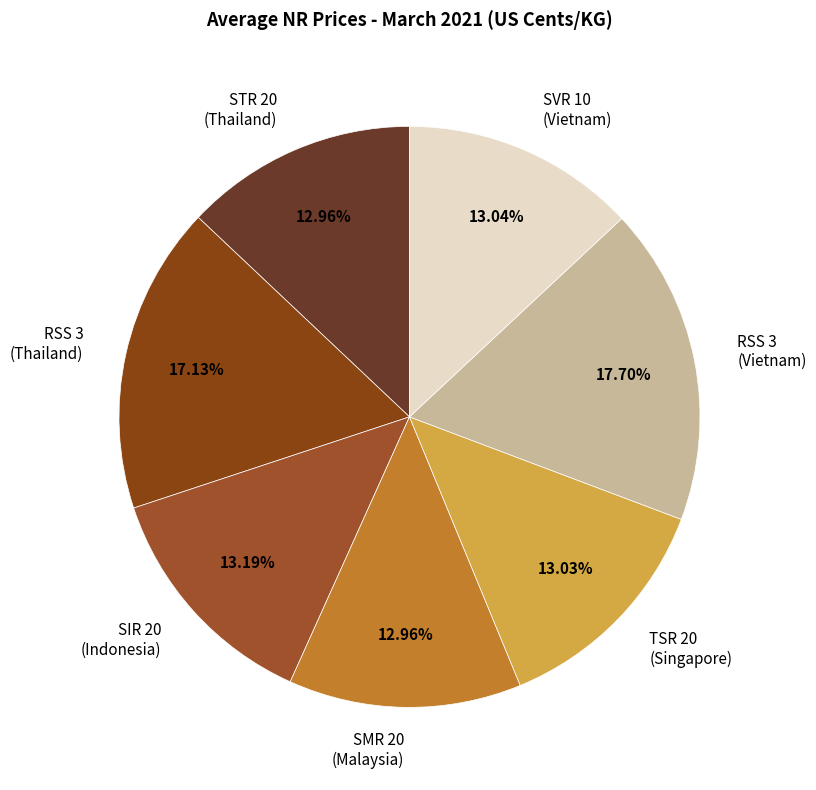

How much of the chart is everything except SVR 10 (Vietnam)?

87.0%